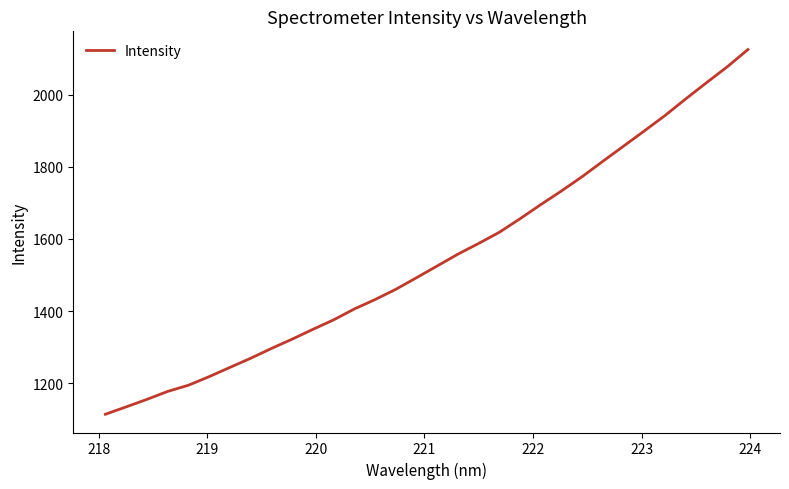

What is the minimum value shown in the chart?

1114.1